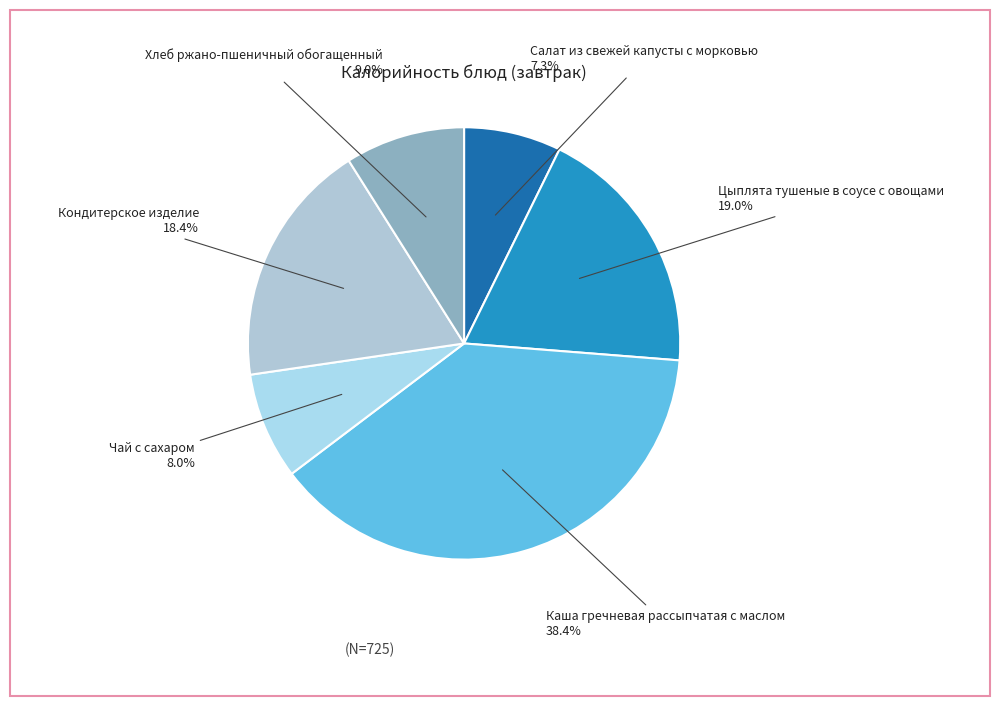

Is Цыплята тушеные в соусе с овощами the majority of the pie?

No